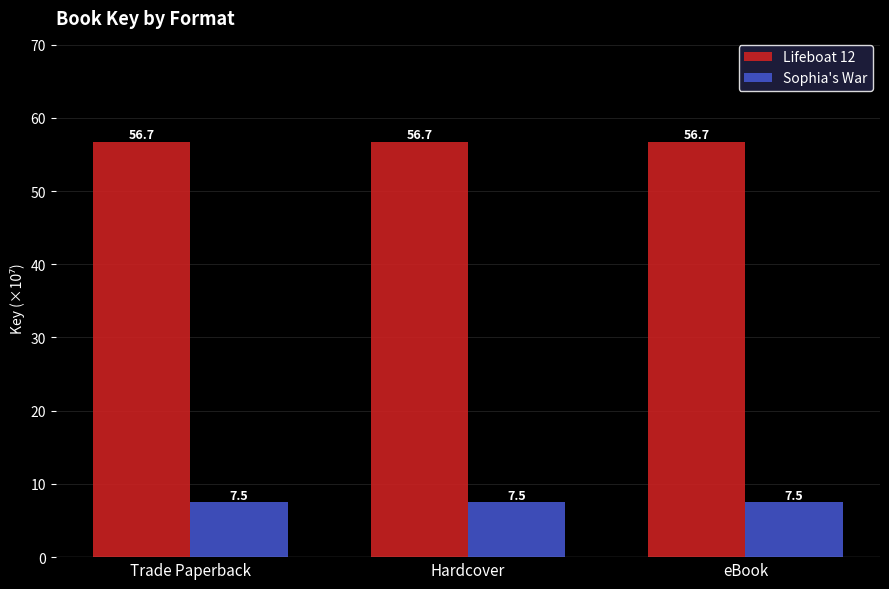

Rank the series by their maximum value, from lowest to highest.

Sophia's War, Lifeboat 12